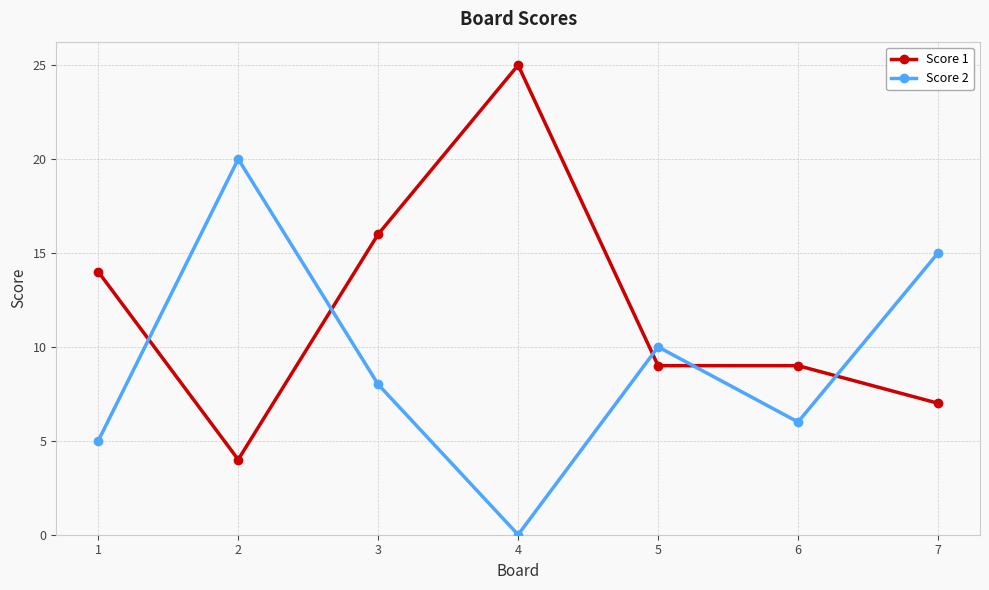

What is the total value across all series at 5?

19